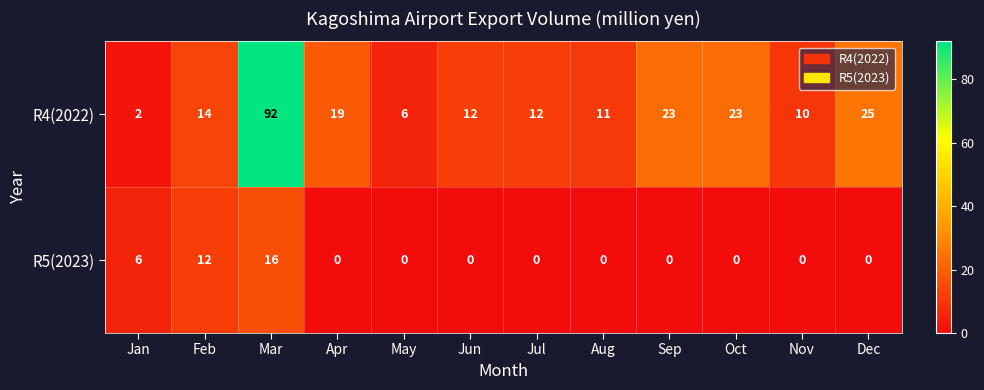

What is the difference between the second highest and second lowest values in the R4(2022) series?

19